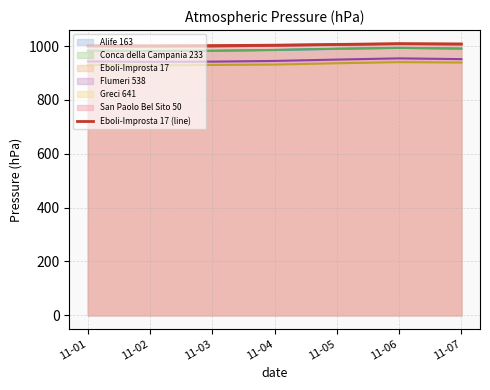

Is it true that the value at 11-06 is 1008.8?

True